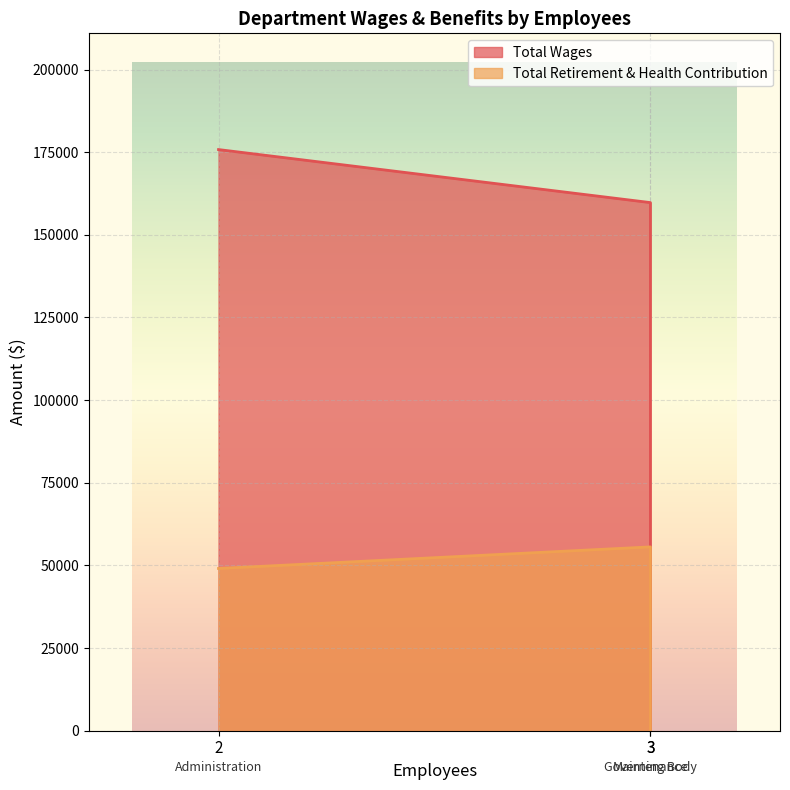

What is the difference between the maximum and second lowest values in the Total Wages series?

16040